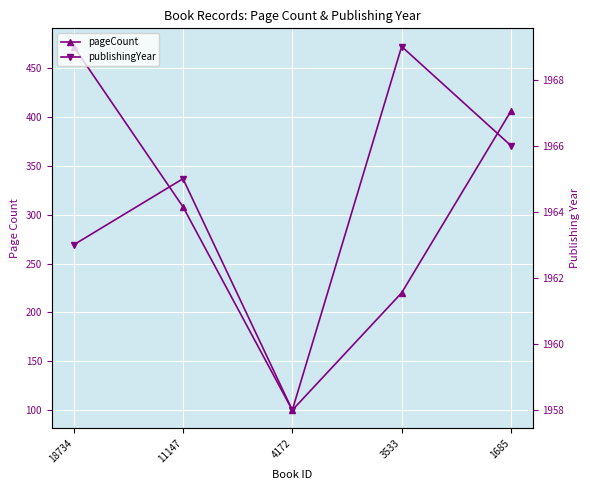

What is the sum of all pageCount values?

1506